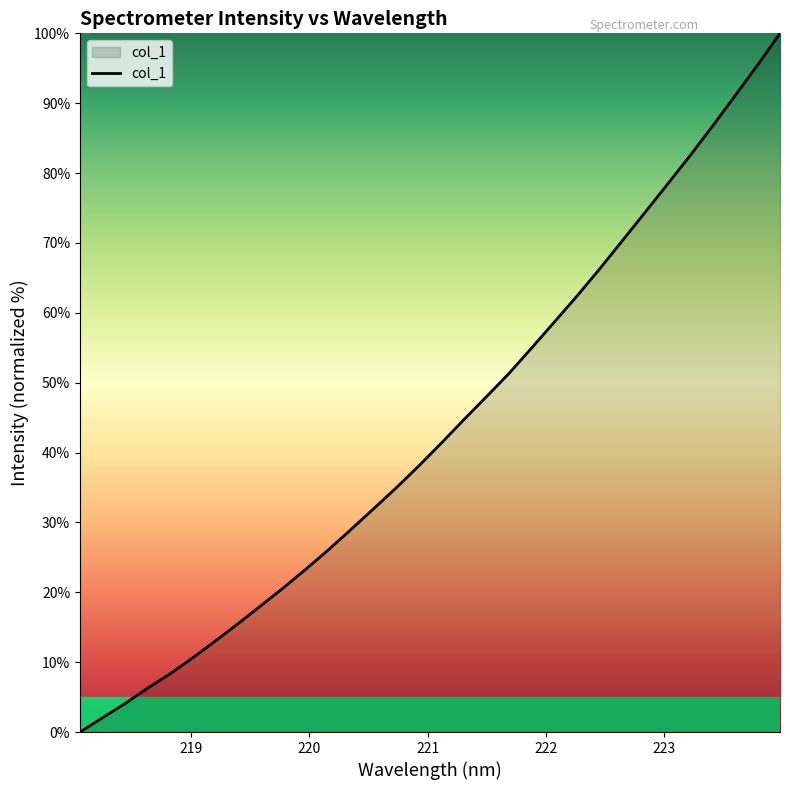

What is the maximum value shown in the chart?

100.0